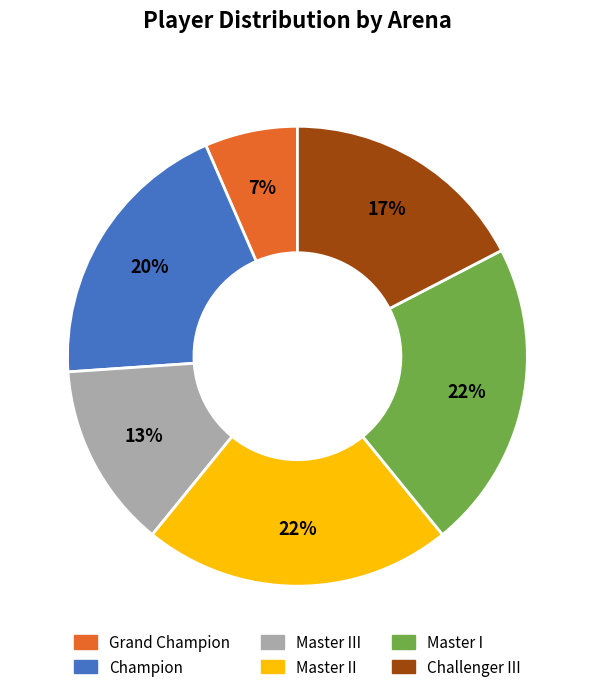

To the nearest percent, what is the difference between the largest and smallest slice percentages?

15%